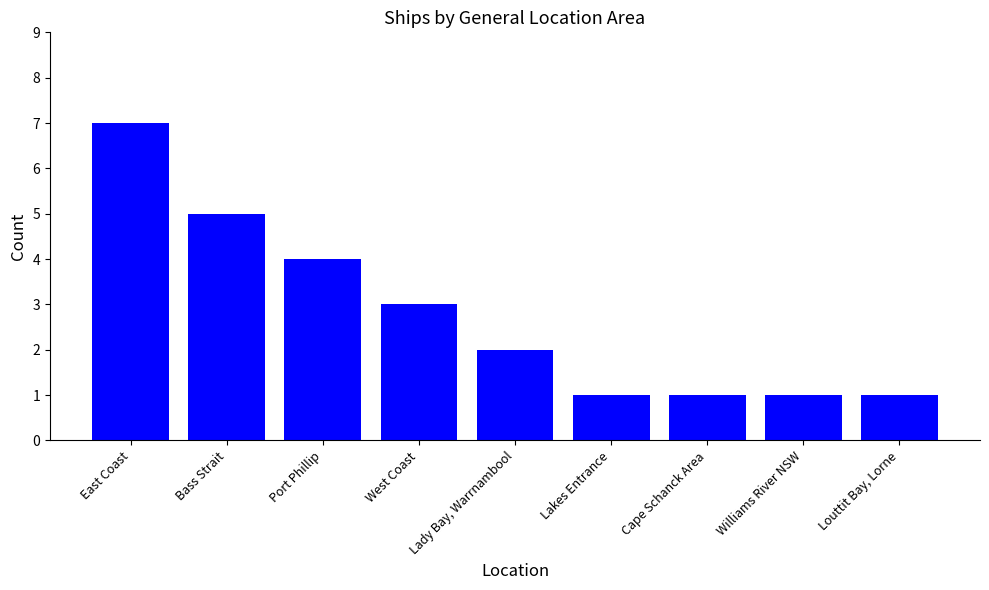

Approximately how many times larger is the value at Lady Bay, Warrnambool compared to West Coast?

0.7